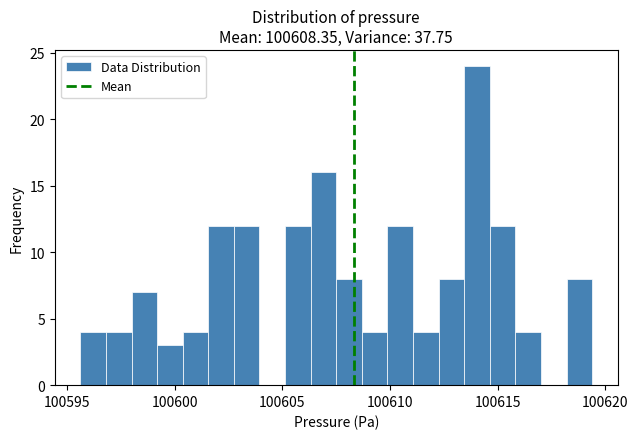

Around what value on the x-axis is the tallest bar? Give the approximate position of its centre, as read against the axis.

100614.0